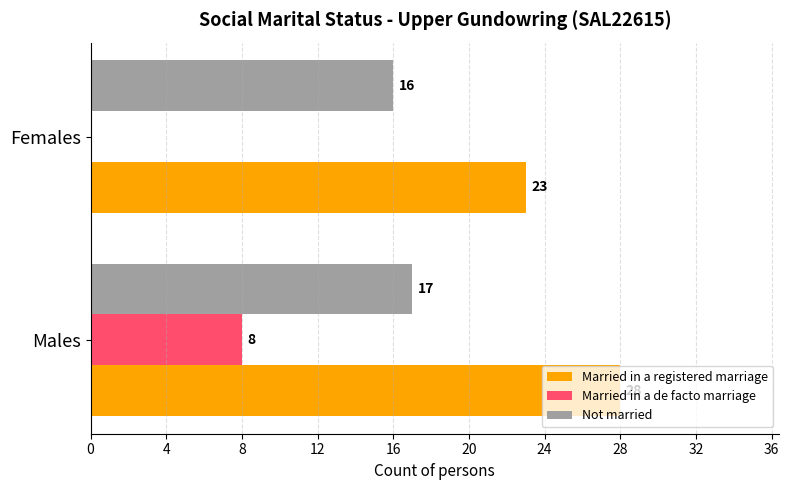

At which label is Not married closest to 16?

Females